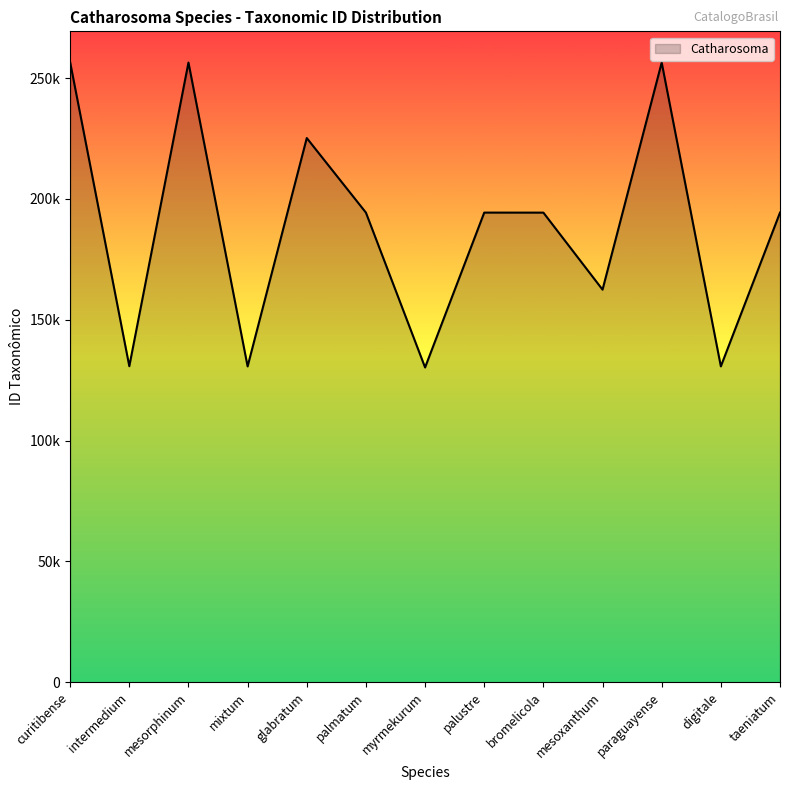

Does the chart have visible grid lines?

No